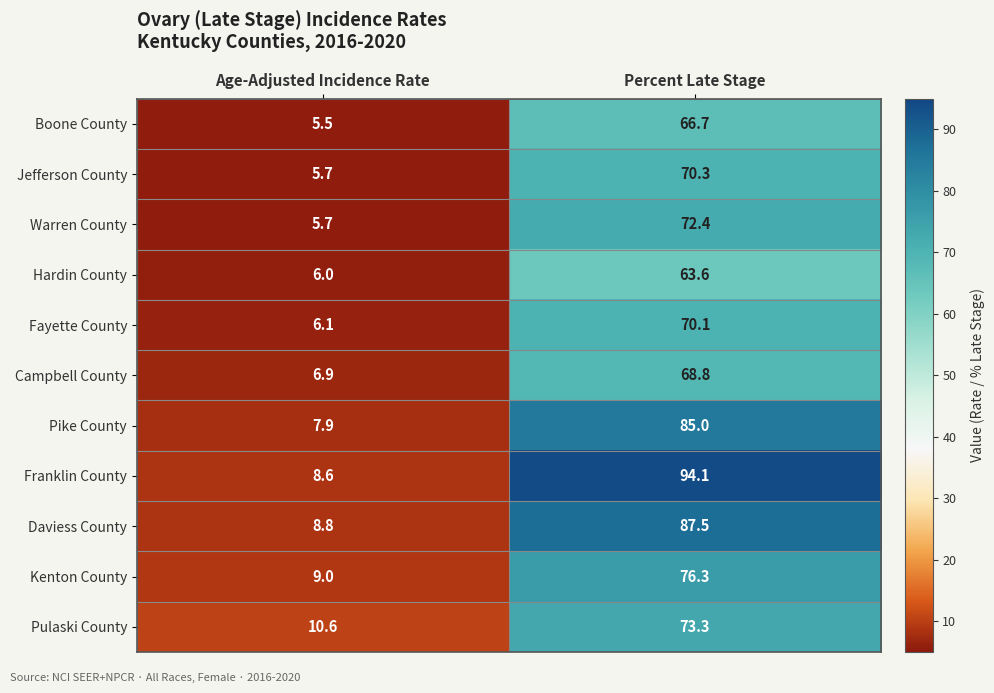

Reading left to right, list all the values displayed in this chart.

Boone County: Age-Adjusted Incidence Rate=5.5	Percent Late Stage=66.7
Jefferson County: Age-Adjusted Incidence Rate=5.7	Percent Late Stage=70.3
Warren County: Age-Adjusted Incidence Rate=5.7	Percent Late Stage=72.4
Hardin County: Age-Adjusted Incidence Rate=6.0	Percent Late Stage=63.6
Fayette County: Age-Adjusted Incidence Rate=6.1	Percent Late Stage=70.1
Campbell County: Age-Adjusted Incidence Rate=6.9	Percent Late Stage=68.8
Pike County: Age-Adjusted Incidence Rate=7.9	Percent Late Stage=85.0
Franklin County: Age-Adjusted Incidence Rate=8.6	Percent Late Stage=94.1
Daviess County: Age-Adjusted Incidence Rate=8.8	Percent Late Stage=87.5
Kenton County: Age-Adjusted Incidence Rate=9.0	Percent Late Stage=76.3
Pulaski County: Age-Adjusted Incidence Rate=10.6	Percent Late Stage=73.3